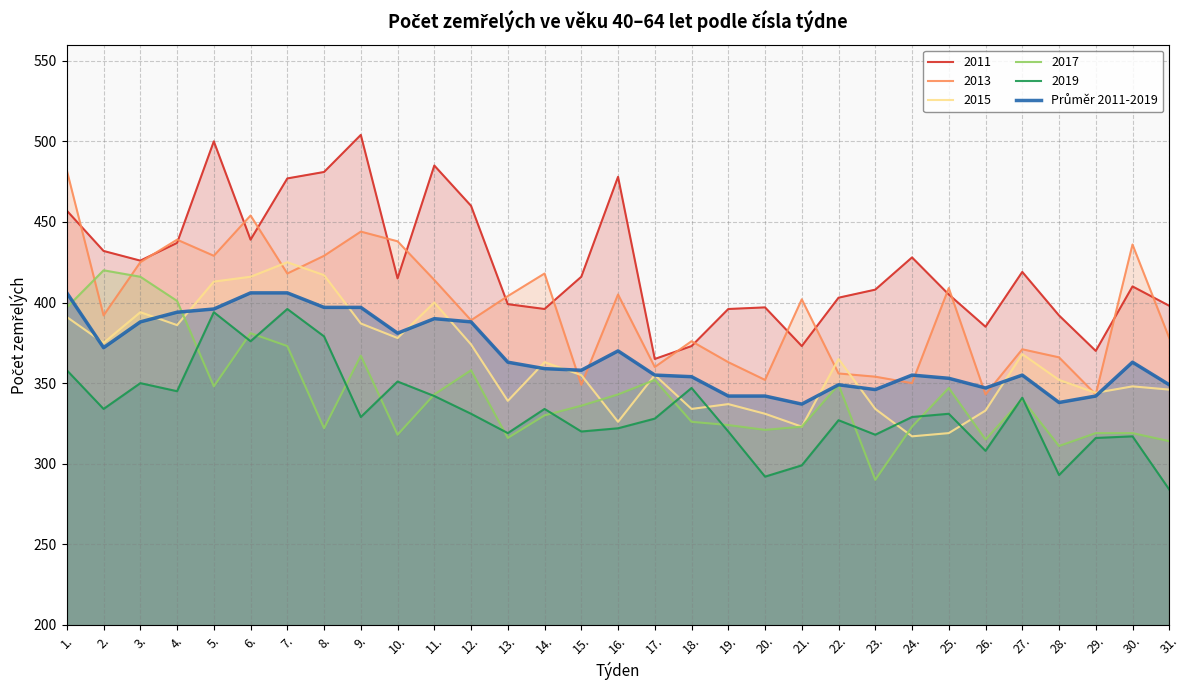

How many data points does each series have?

31